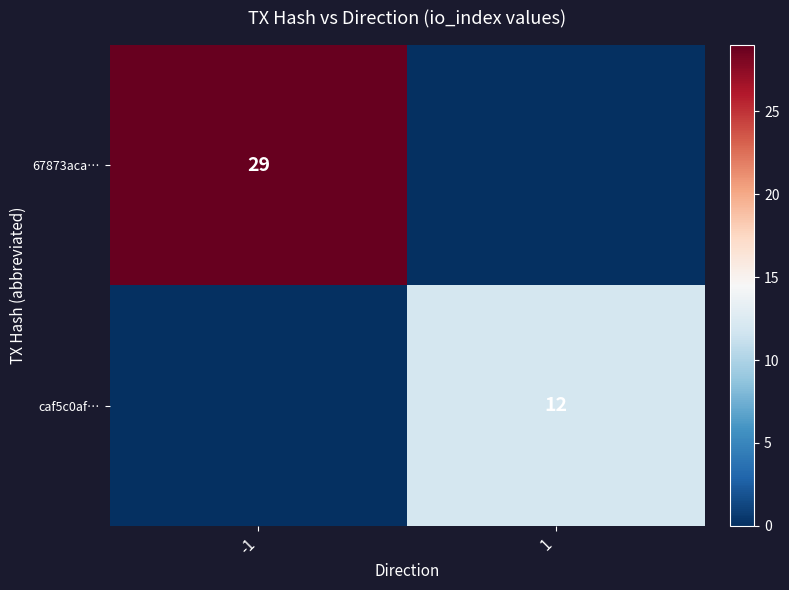

The value of 67873aca… at -1 is 47. True or false?

False